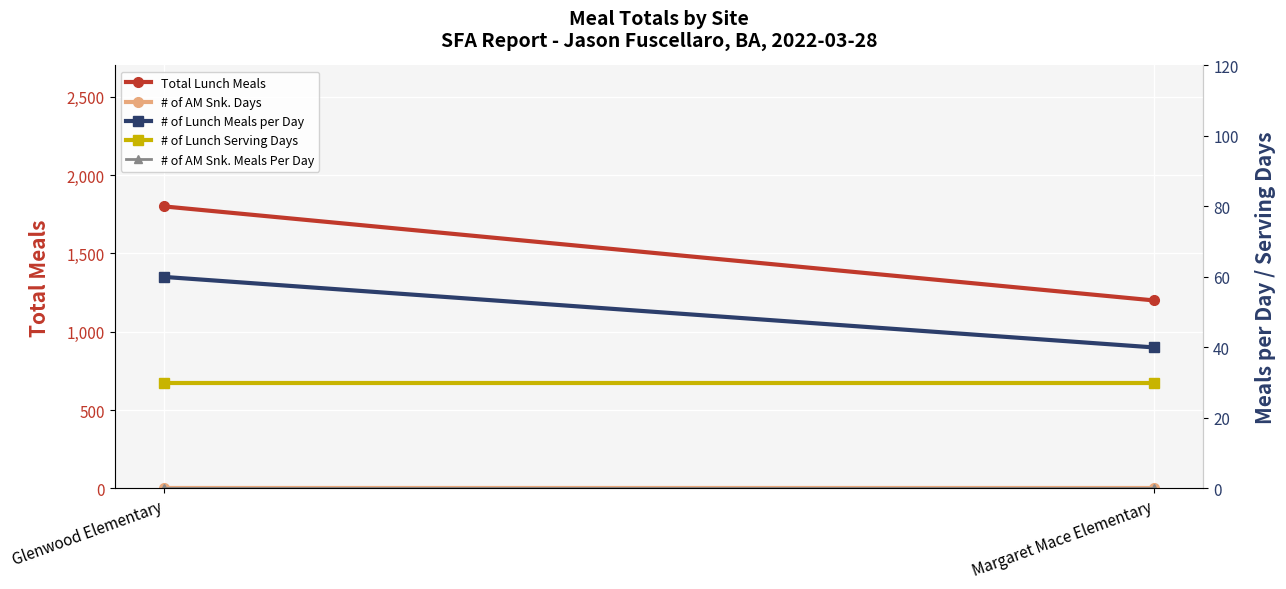

What is the label of the 2nd point from the left?

Margaret Mace Elementary